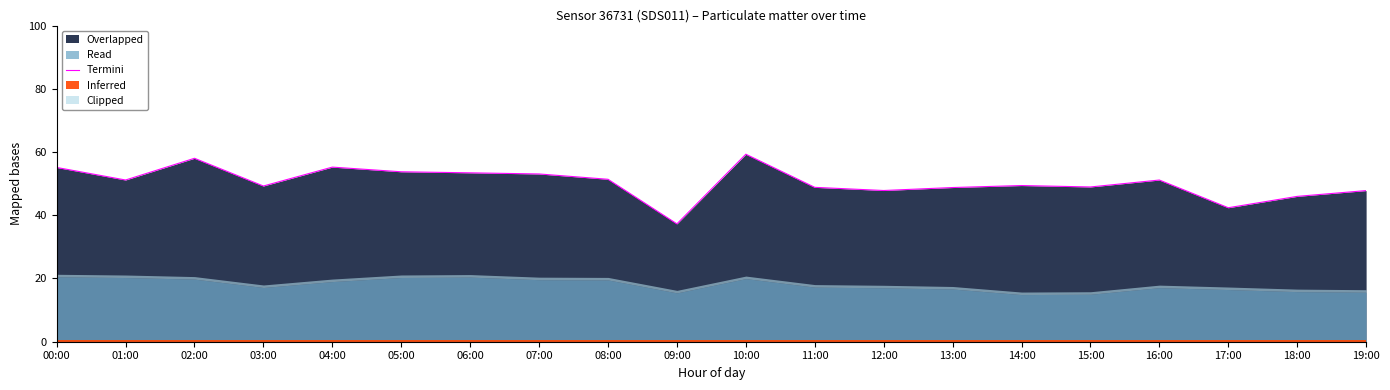

The chart shows a value of 53.4 at 06:00. True or false?

True